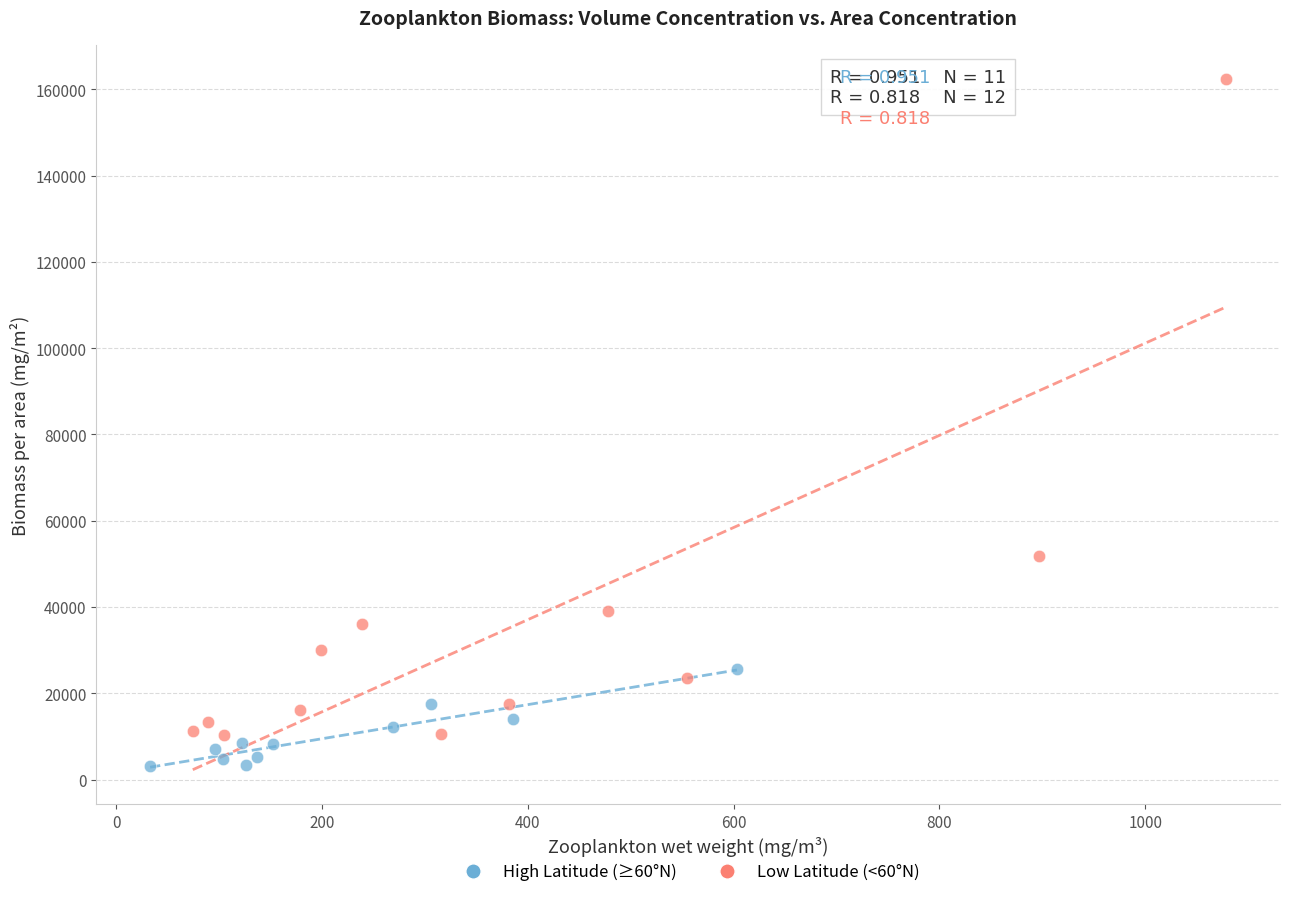

Which series contains the lowest Y value?

High Latitude (≥60°N)